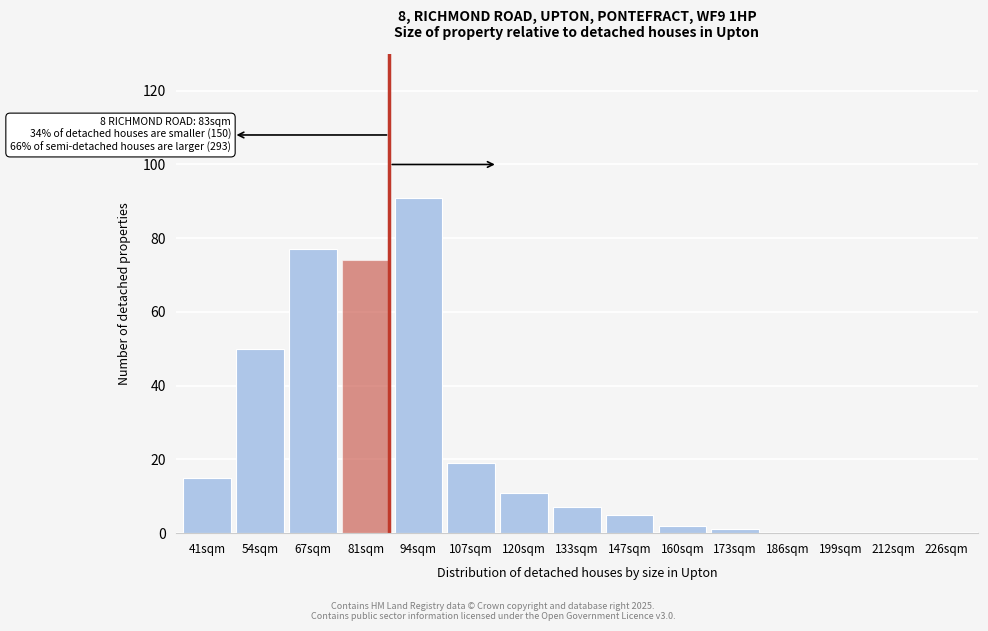

Reading left to right, list all the values displayed in this chart.

41sqm=15	54sqm=50	67sqm=77	81sqm=74	94sqm=91	107sqm=19	120sqm=11	133sqm=7	147sqm=5	160sqm=2	173sqm=1	186sqm=0	199sqm=0	212sqm=0	226sqm=0